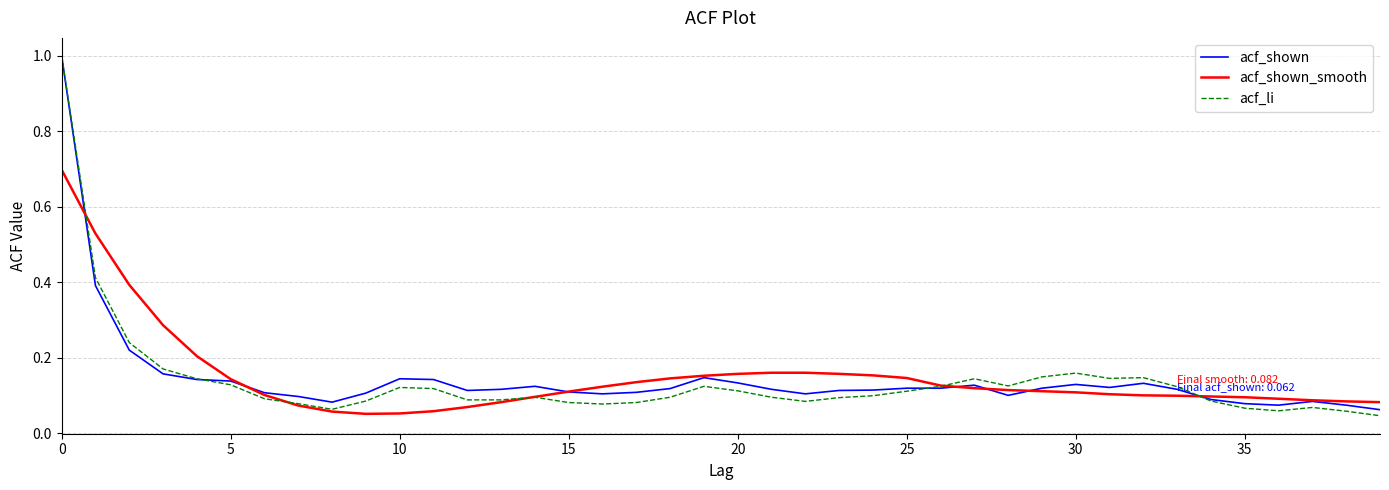

What is the maximum value for acf_shown_smooth?

0.7